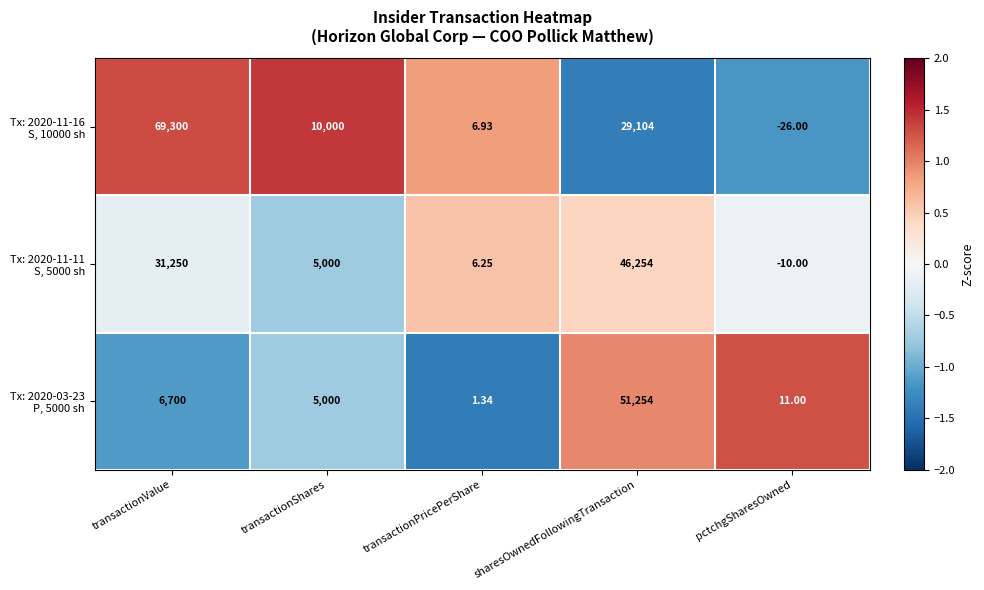

At which category is the sum across all series the highest?

sharesOwnedFollowingTransaction